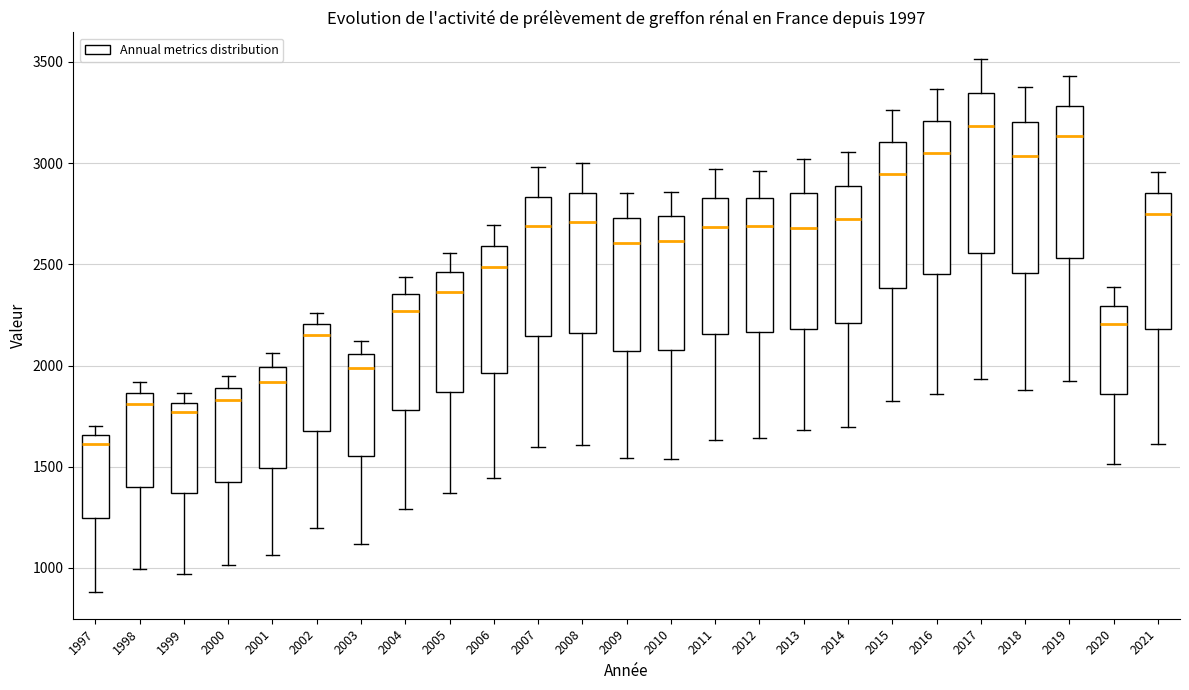

Which box has the lowest median line?

1997